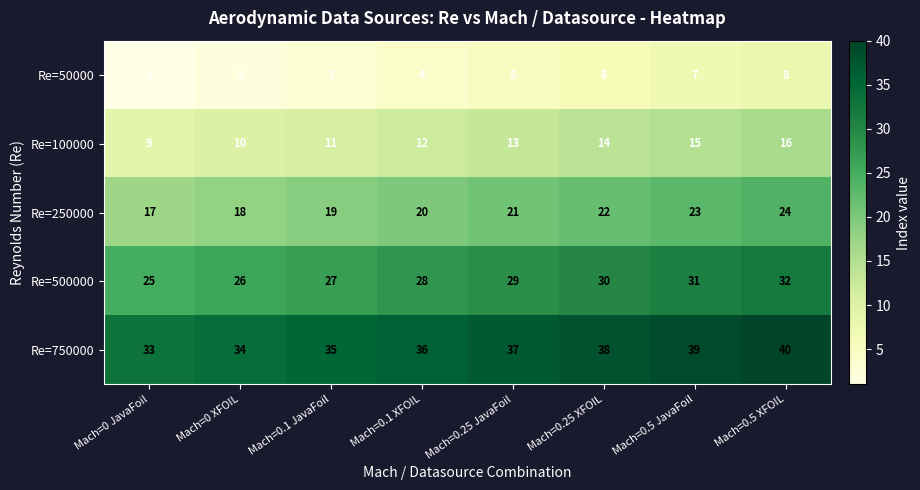

What is the difference between the Re=250000 values at Mach=0.25 XFOIL and Mach=0 XFOIL?

4